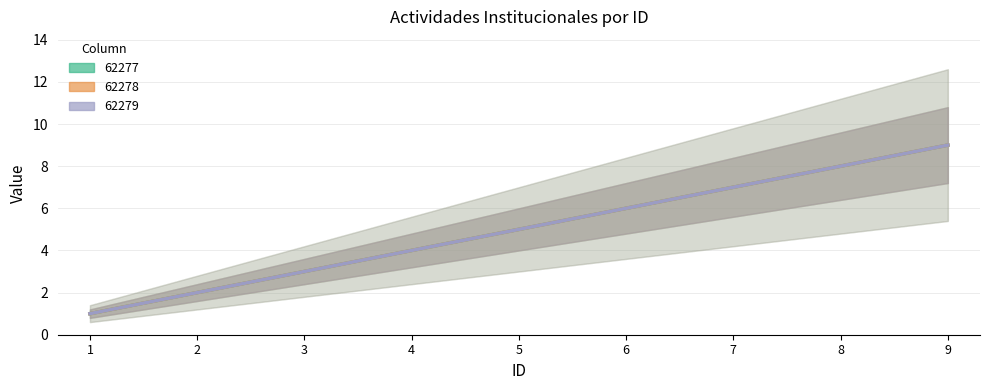

Reading left to right, list all the values displayed in this chart.

62277: 1	2	3	4	5	6	7	8	9
62278: 1	2	3	4	5	6	7	8	9
62279: 1	2	3	4	5	6	7	8	9